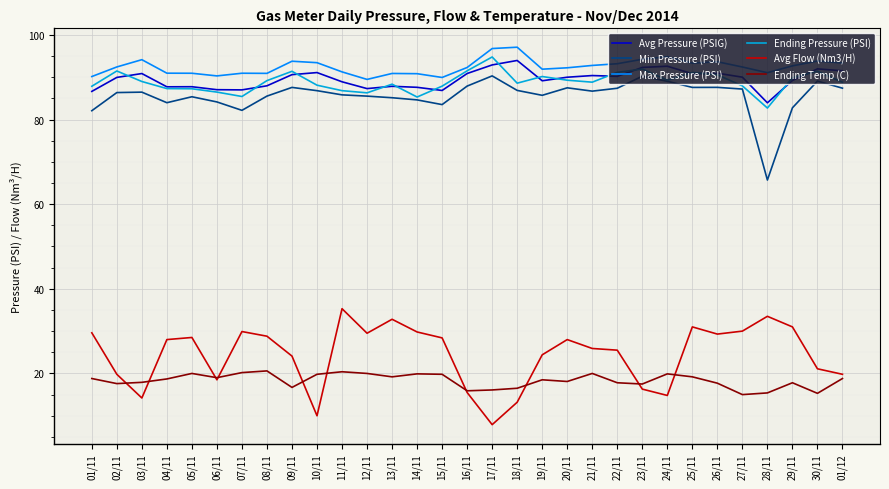

After their last crossing, which series has the higher values: Ending Temp (C) or Avg Flow (Nm3/H)?

Avg Flow (Nm3/H)